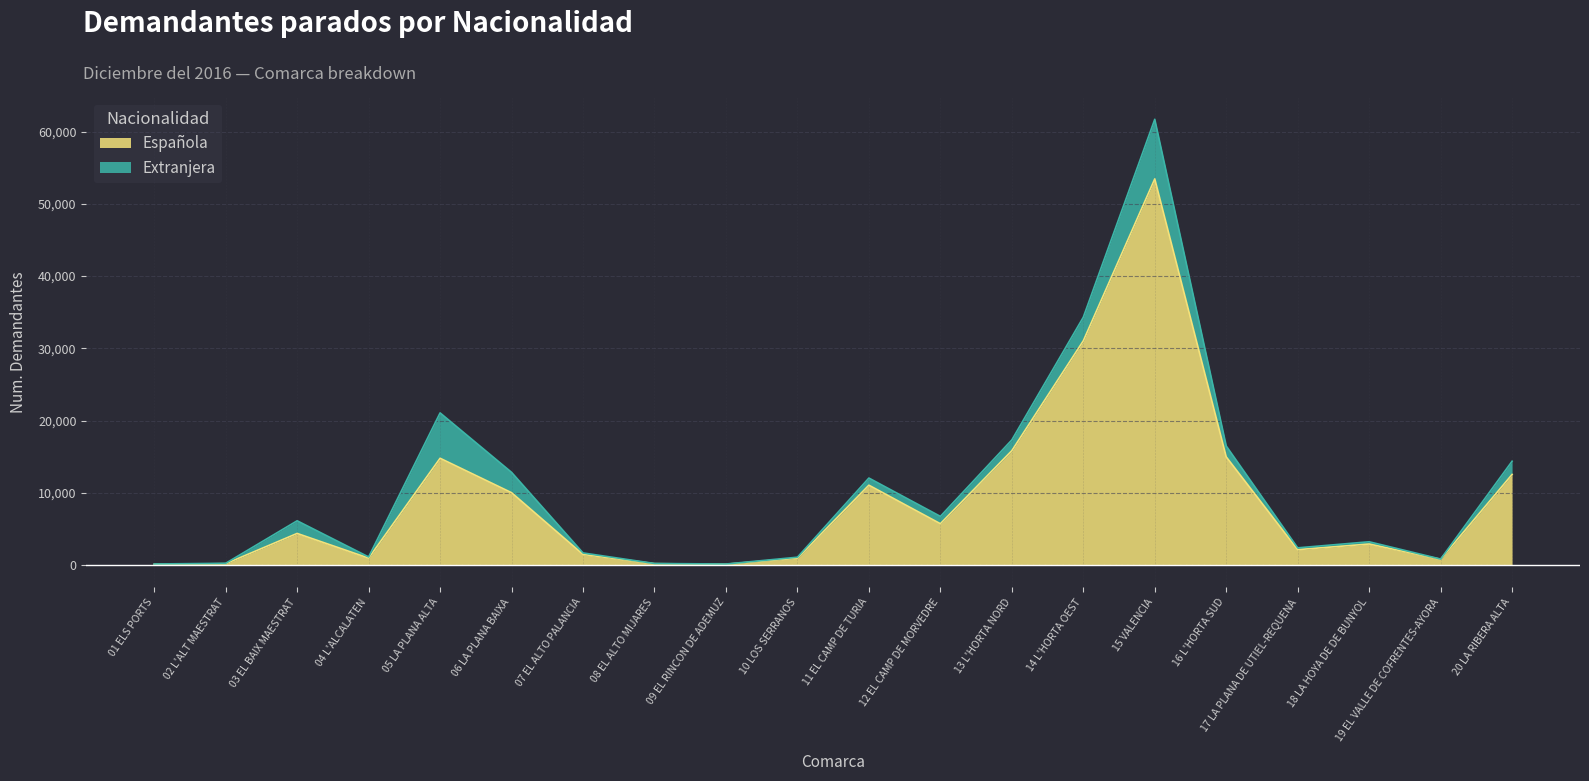

At which category is the sum across all series the highest?

15 VALENCIA